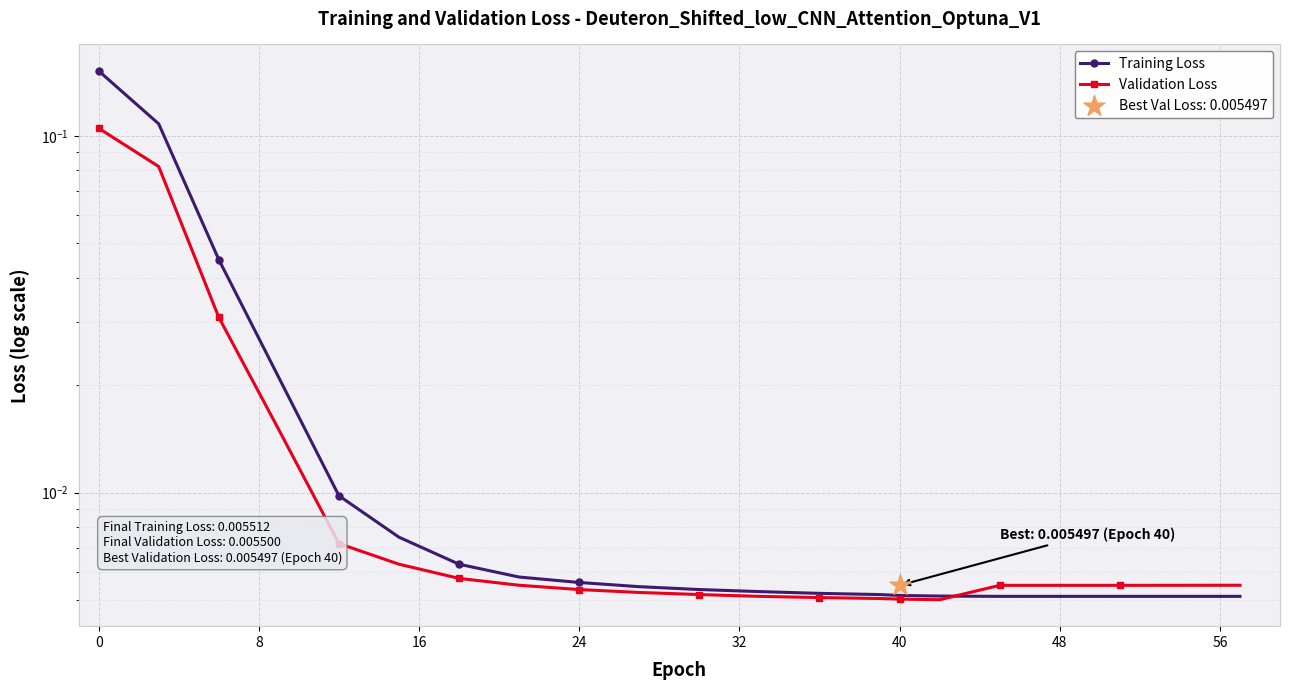

Which series has the largest Y range (max minus min)?

Training Loss